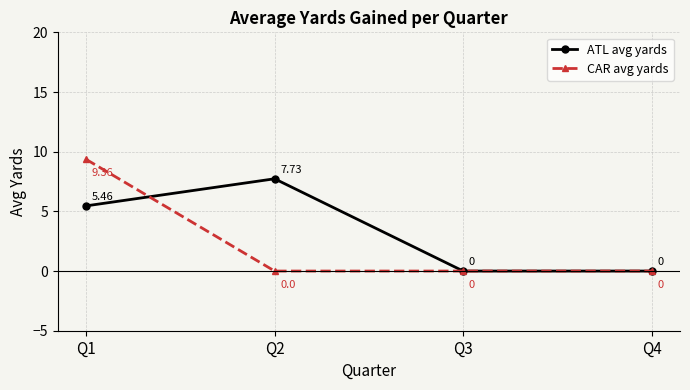

Between Q1 and Q4, which series saw the biggest shift?

CAR avg yards